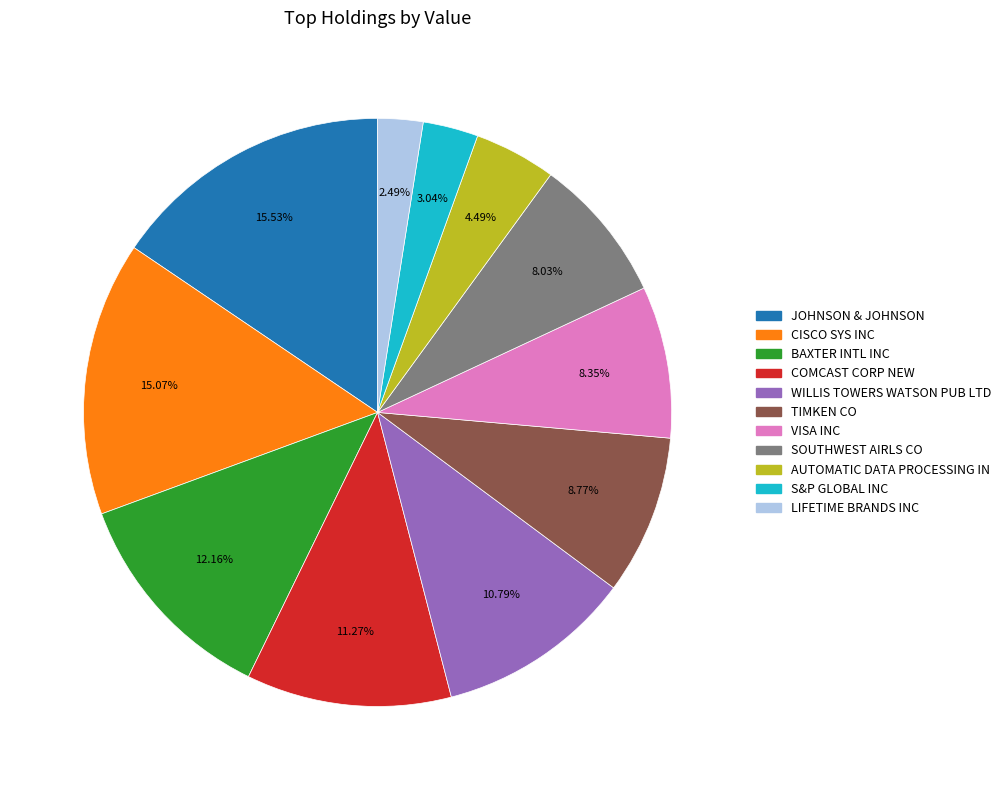

How many segments does this pie chart have?

11